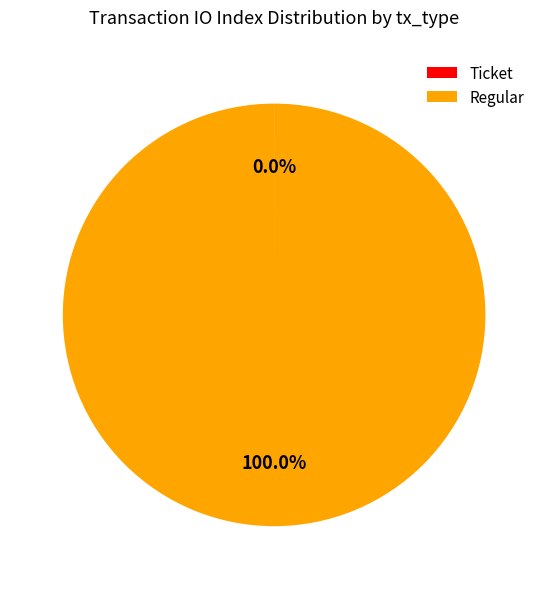

Does Regular account for over 50% of the chart?

Yes